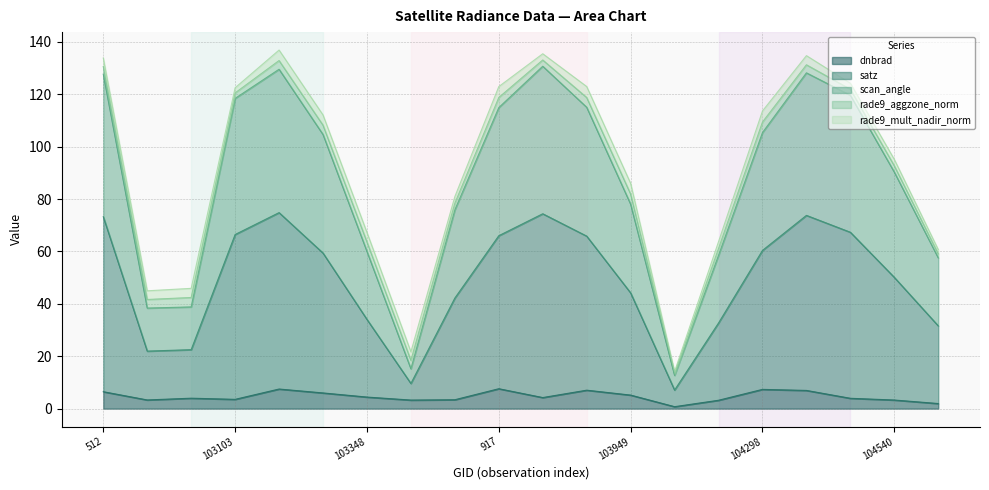

What is the total value across all series at 103348?

67.3